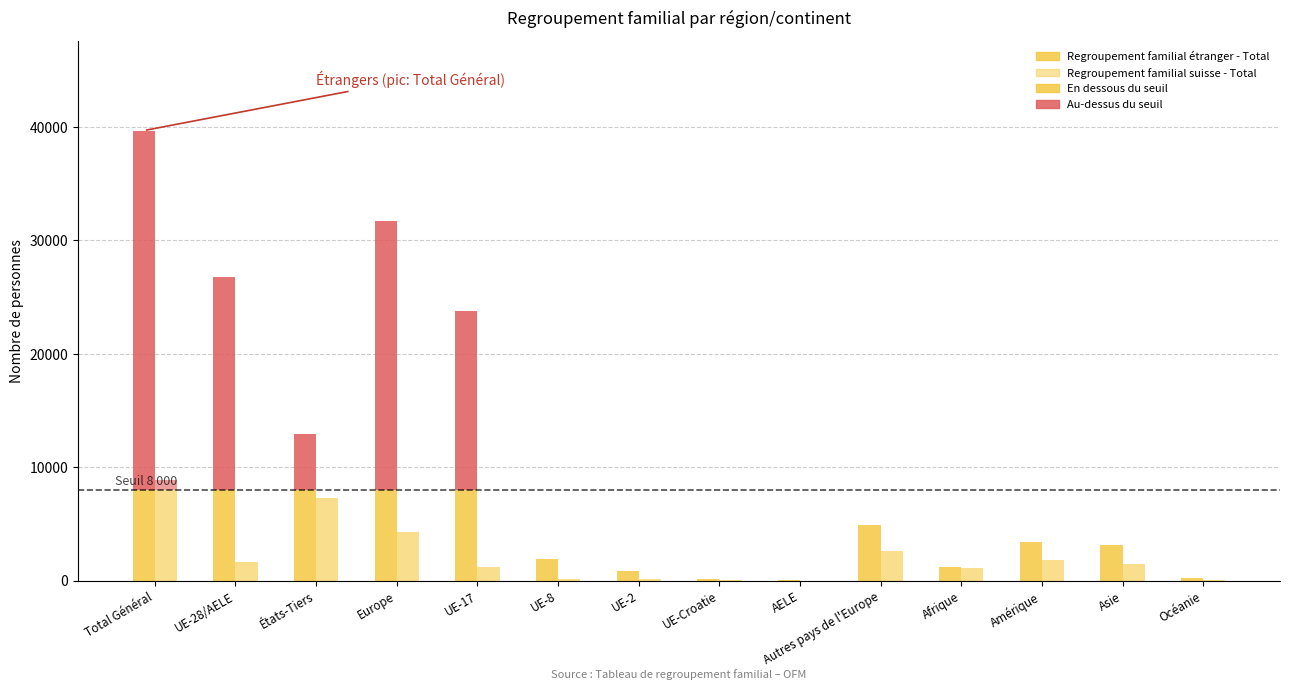

At Amérique, list the series in order from smallest to largest.

Regroupement familial suisse - Total, Regroupement familial étranger - Total